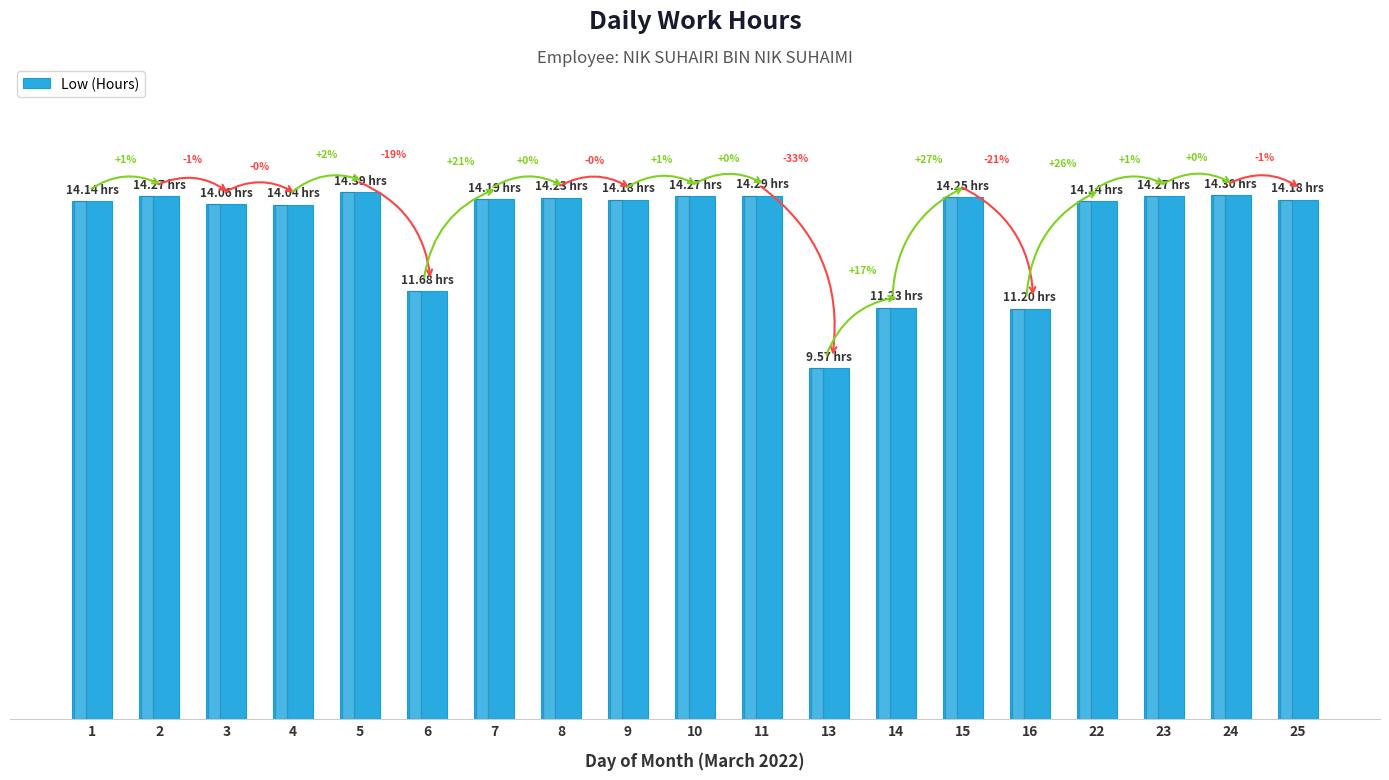

Is it true that the value at 23 is 25.6?

False